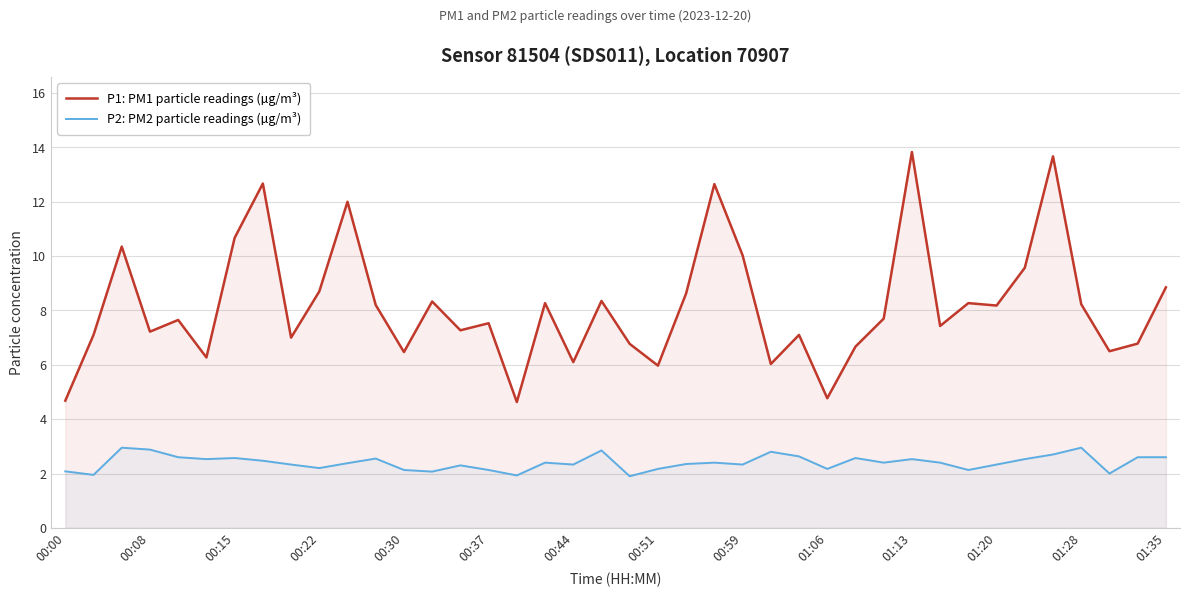

How many lines are shown in the chart?

2